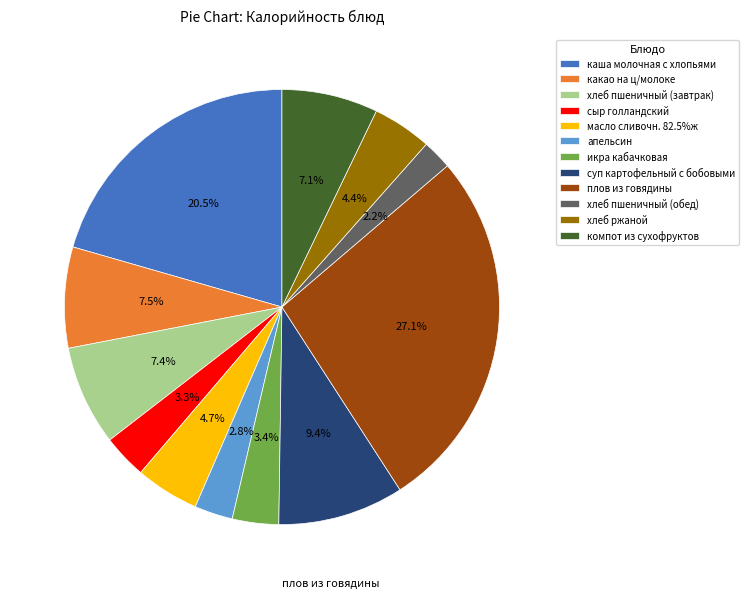

How much of the chart is everything except хлеб пшеничный (обед)?

97.8%